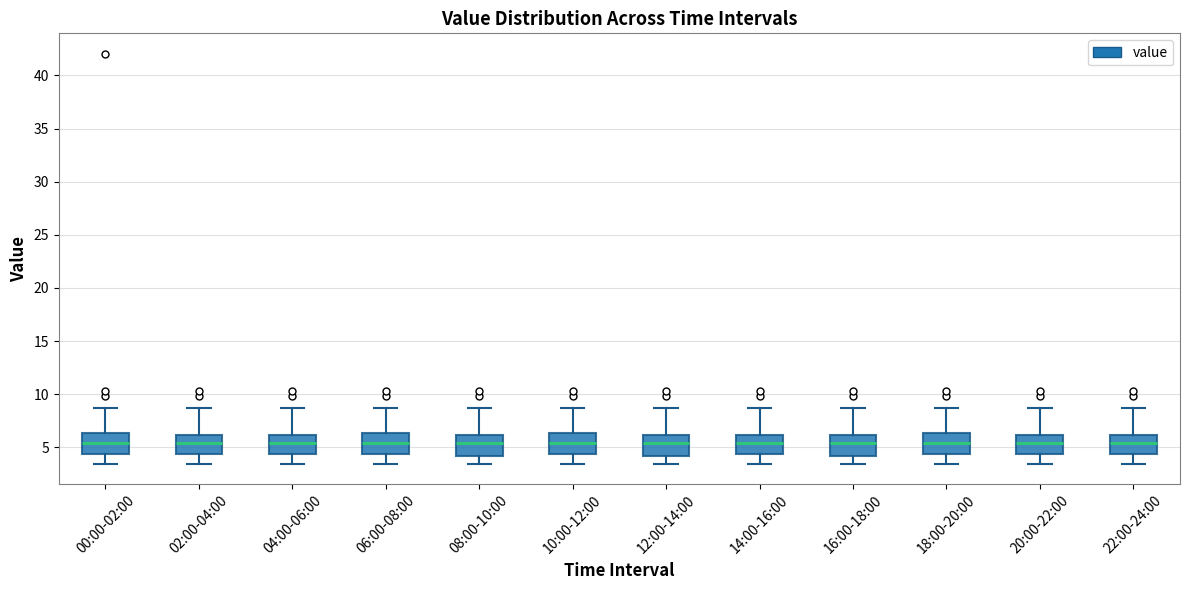

Reading left to right, read every box against the y-axis: the position of its median line, the range the box covers, and the ends of its whiskers. The values are not printed on the chart, so give them approximately, as read against the axis.

00:00-02:00: median 5.5, box 4.5 to 6.5, whiskers 3.5 to 8.5
02:00-04:00: median 5.5, box 4.5 to 6.0, whiskers 3.5 to 8.5
04:00-06:00: median 5.5, box 4.5 to 6.0, whiskers 3.5 to 8.5
06:00-08:00: median 5.5, box 4.5 to 6.5, whiskers 3.5 to 8.5
08:00-10:00: median 5.5, box 4.0 to 6.0, whiskers 3.5 to 8.5
10:00-12:00: median 5.5, box 4.5 to 6.5, whiskers 3.5 to 8.5
12:00-14:00: median 5.5, box 4.0 to 6.0, whiskers 3.5 to 8.5
14:00-16:00: median 5.5, box 4.5 to 6.0, whiskers 3.5 to 8.5
16:00-18:00: median 5.5, box 4.0 to 6.0, whiskers 3.5 to 8.5
18:00-20:00: median 5.5, box 4.5 to 6.5, whiskers 3.5 to 8.5
20:00-22:00: median 5.5, box 4.5 to 6.0, whiskers 3.5 to 8.5
22:00-24:00: median 5.5, box 4.5 to 6.0, whiskers 3.5 to 8.5